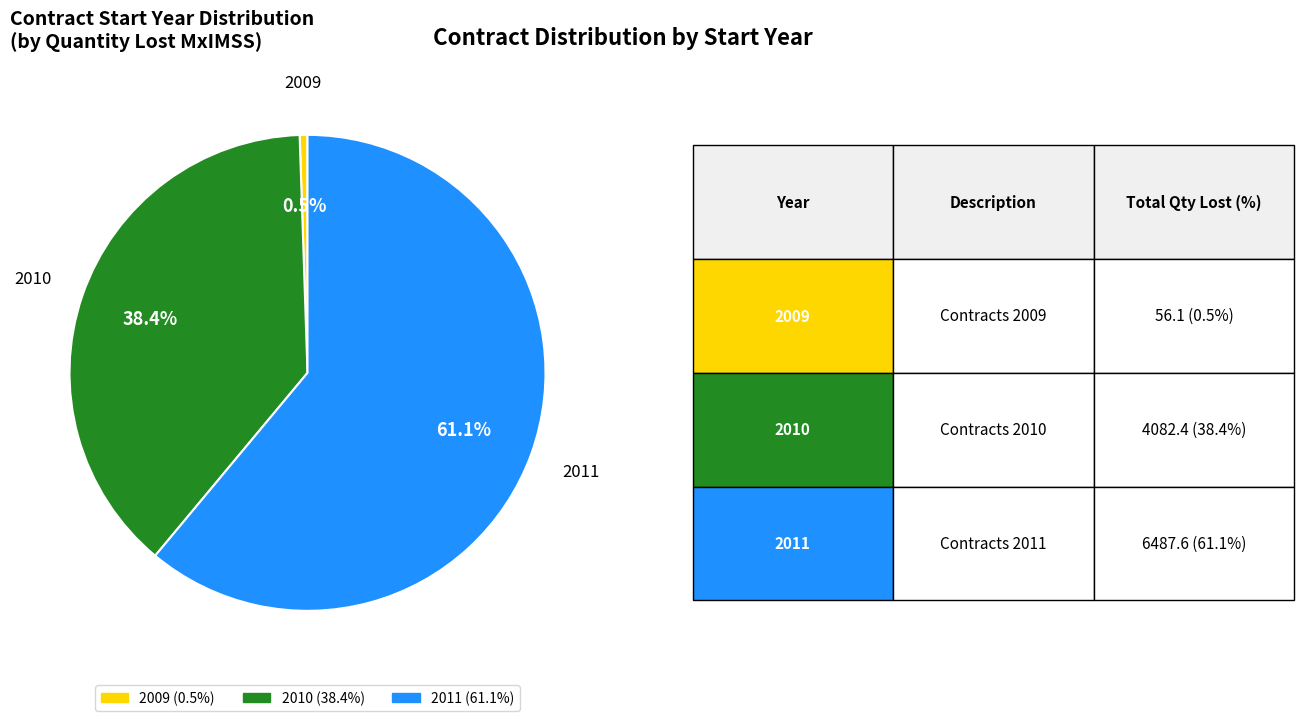

How much of the chart is everything except 2009?

99.5%